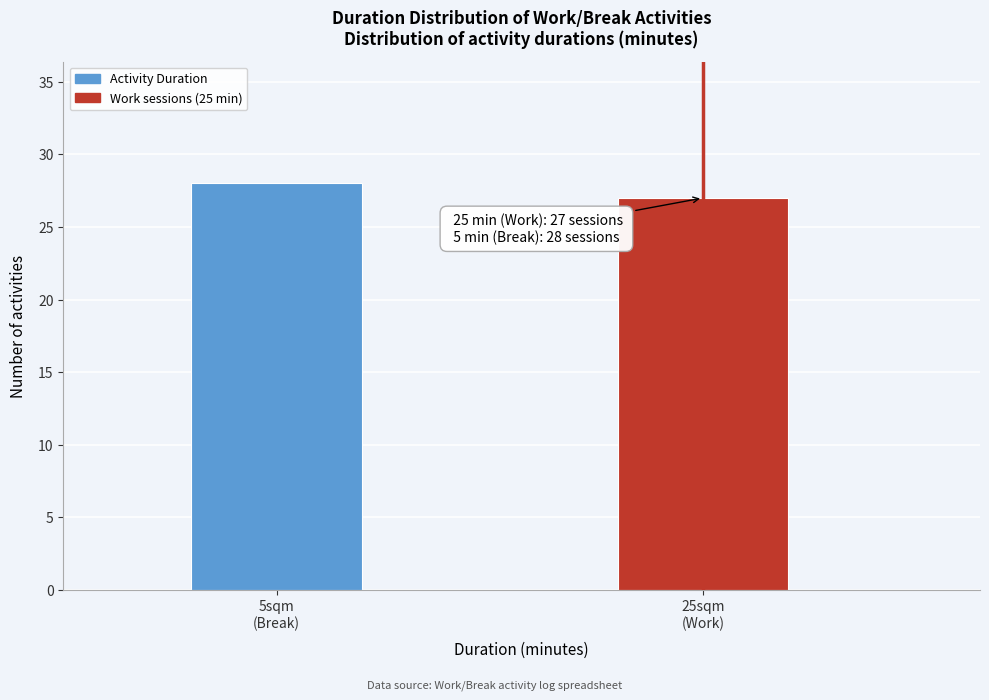

Reading right to left, what are all the values shown in this chart?

27	28